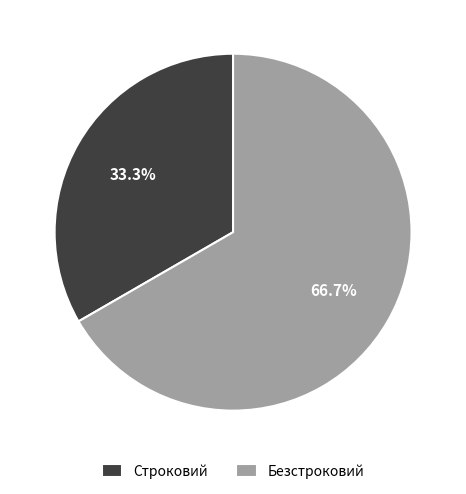

To the nearest percent, what portion does Безстроковий represent?

67%